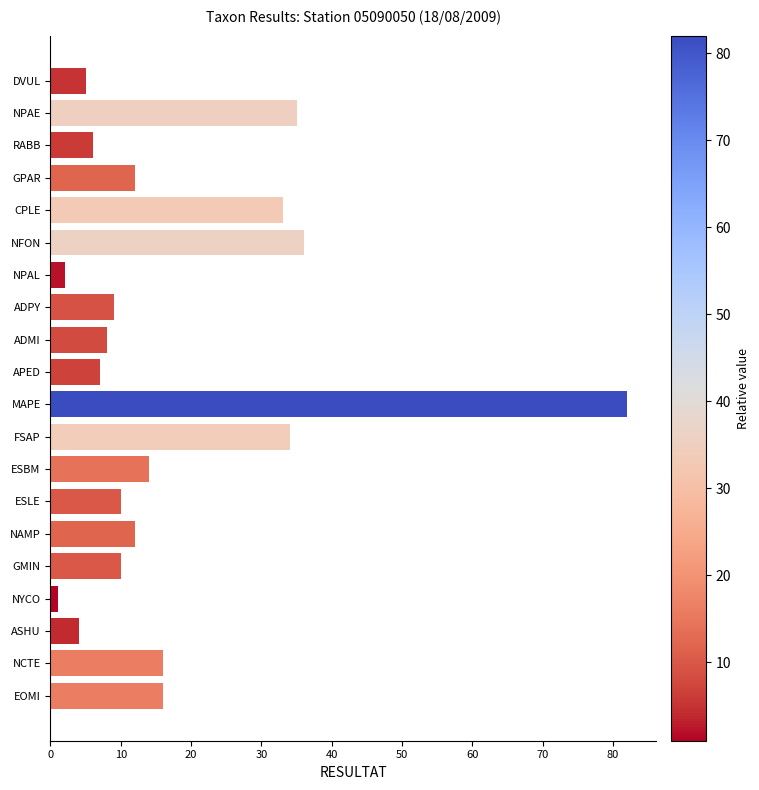

The value at ADMI is 4. True or false?

False